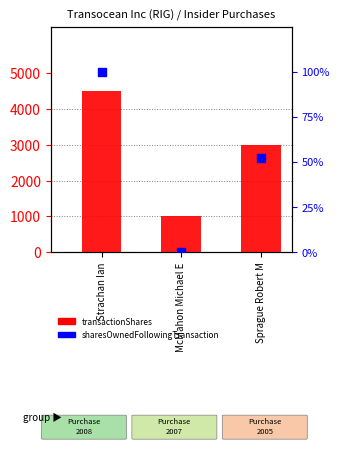

Which series reaches the minimum Y coordinate?

sharesOwnedFollowingTransaction (pct)